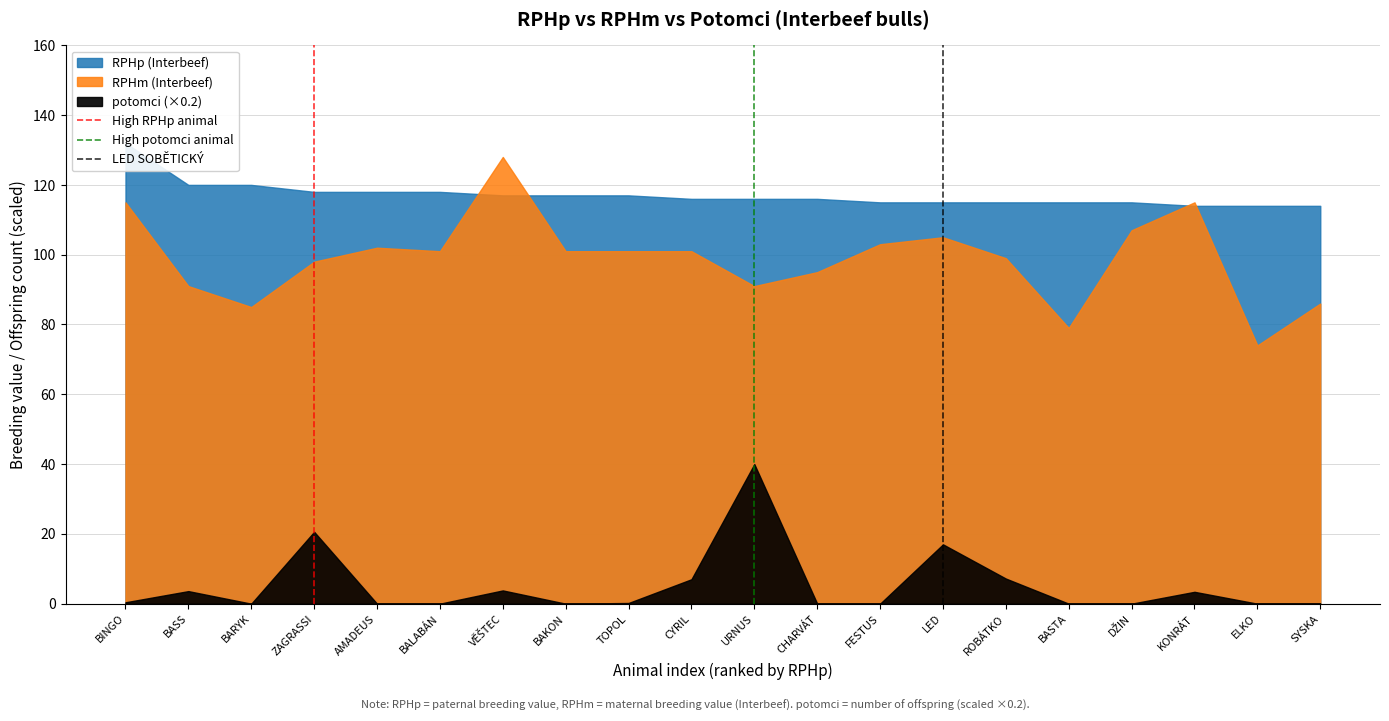

What position from the left is BINGO?

1